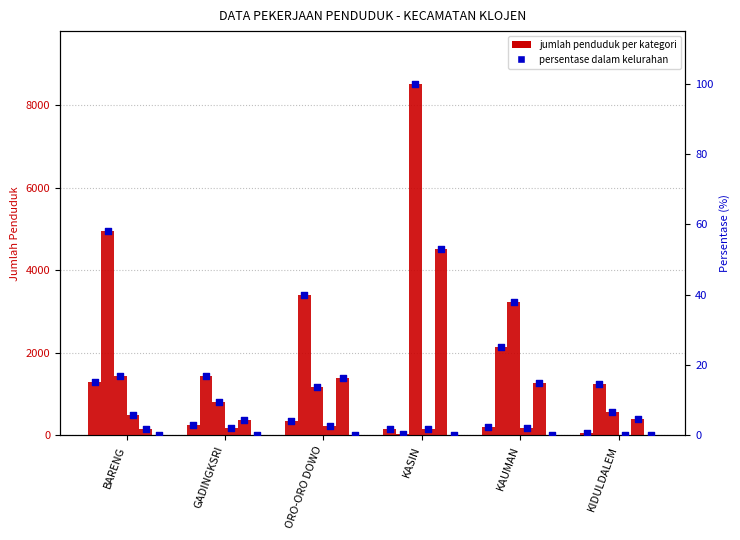

At how many categories does at least one series exceed 630?

6